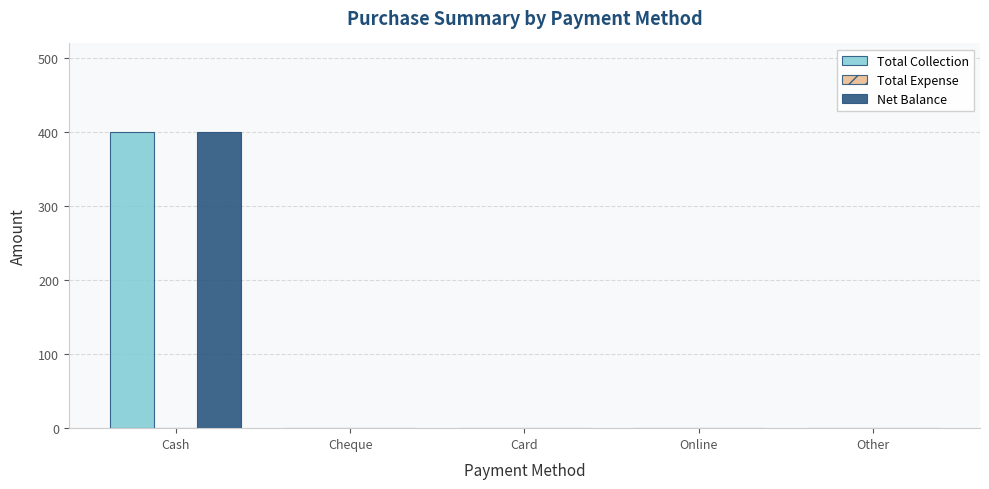

Reading right to left, extract all data points from this chart.

Total Collection: Other=0	Online=0	Card=0	Cheque=0	Cash=400
Net Balance: Other=0	Online=0	Card=0	Cheque=0	Cash=400